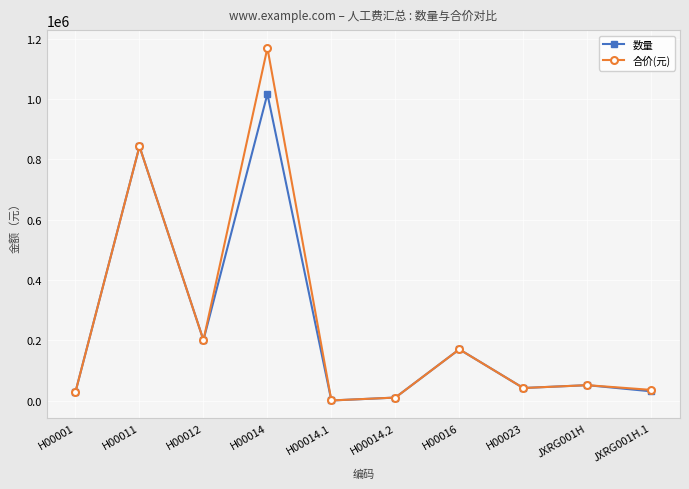

Between H00014.1 and H00023, which series saw the biggest shift?

数量